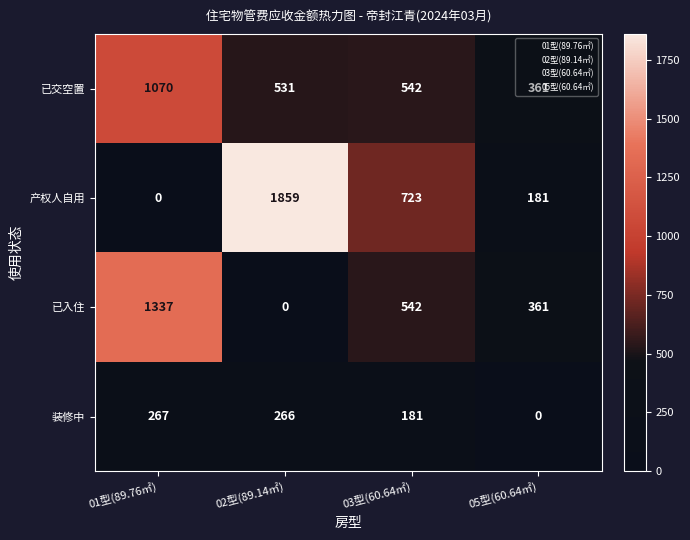

What is the difference between the maximum and minimum values in the 装修中 series?

267